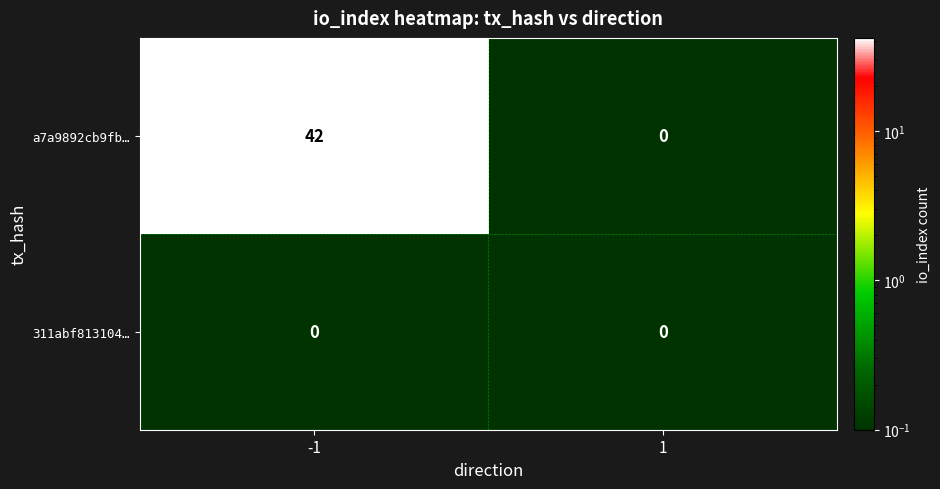

Between -1 and 1, which series saw the biggest shift?

a7a9892cb9fb…